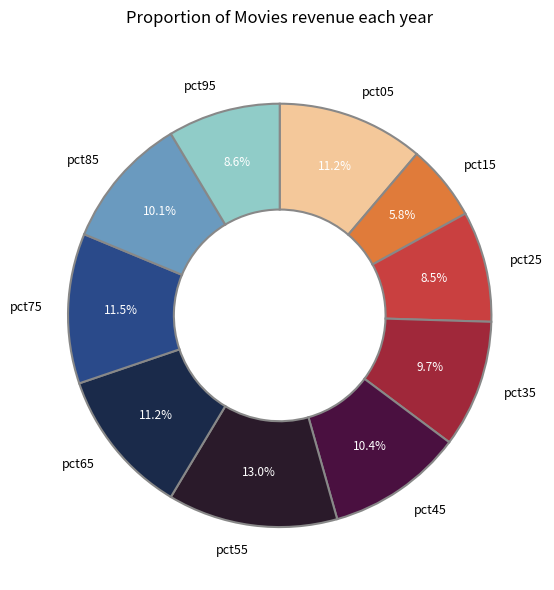

Is there any slice that represents more than half of the pie?

No